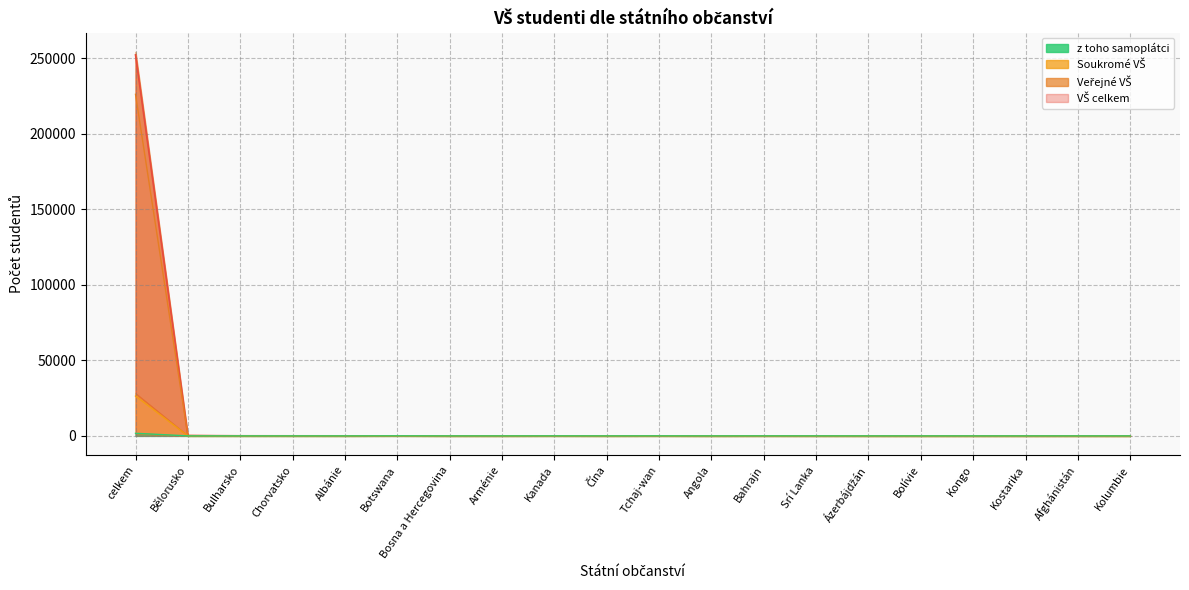

Reading left to right, transcribe all the data shown in this chart.

VŠ celkem: 252326	239	73	51	41	39	37	35	32	29	25	21	17	15	14	13	12	11	10	10
Veřejné VŠ: 226195	214	55	32	25	39	31	28	27	23	25	20	17	15	11	13	12	11	6	10
Soukromé VŠ: 26403	25	18	19	17	0	6	7	5	6	0	1	0	0	3	0	0	0	4	0
z toho samoplátci: 1729	3	2	3	1	39	0	1	20	6	24	1	14	9	2	0	0	0	2	0